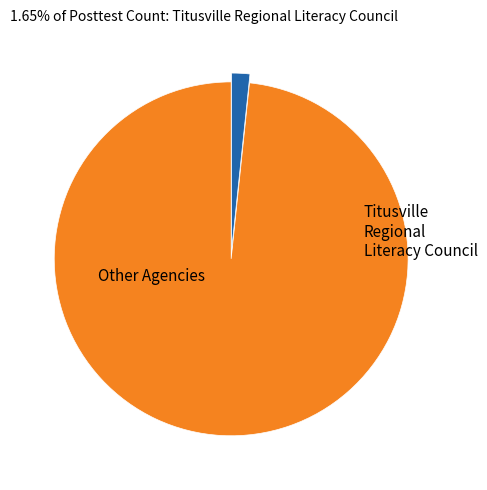

Is there a majority slice in this chart?

Yes